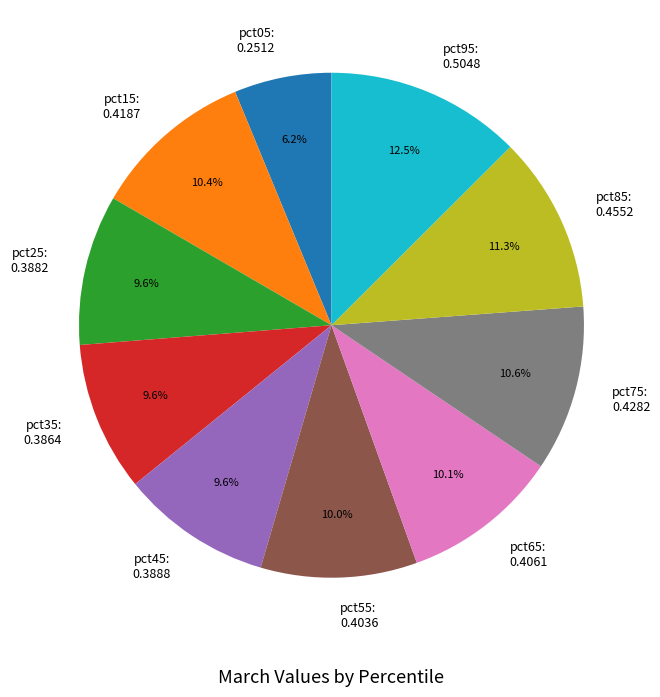

Which category has the biggest portion of the pie?

pct95